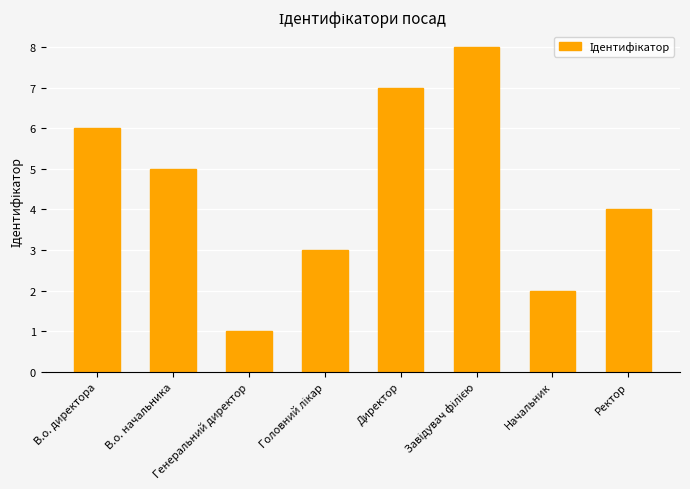

What is the sum of all values?

36